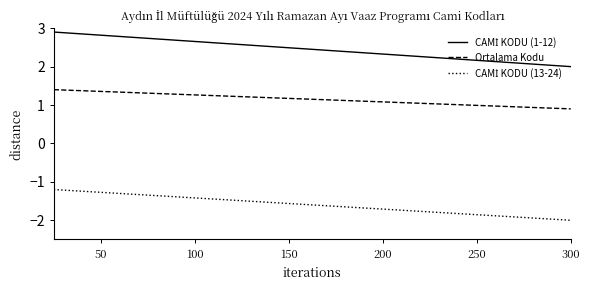

What is the difference between the maximum and minimum values in the Ortalama Kodu series?

0.5